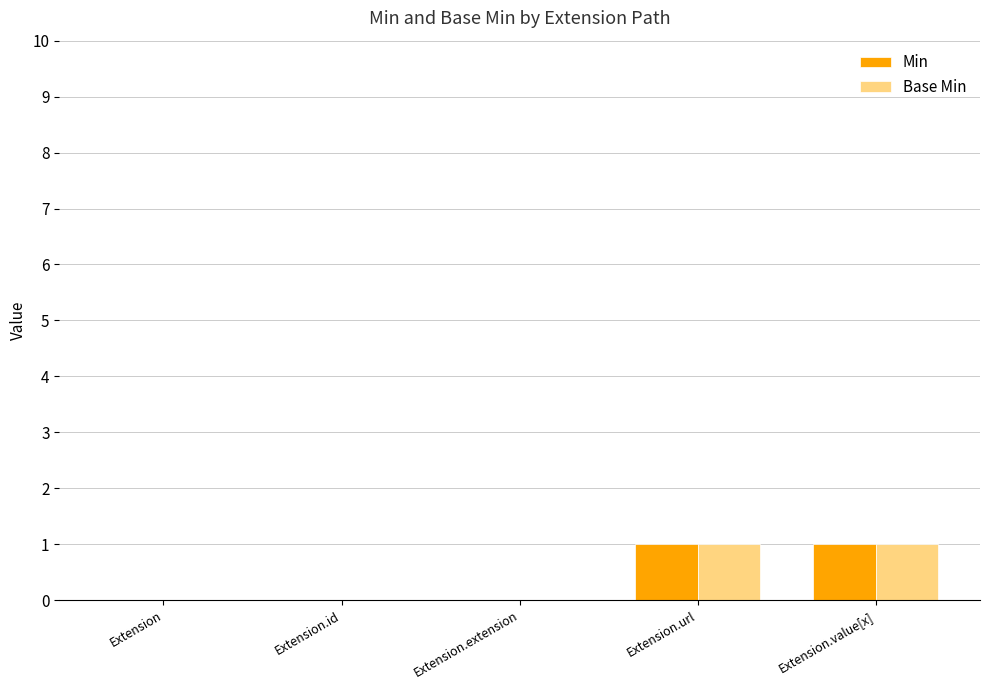

Count the number of categories in the chart.

5